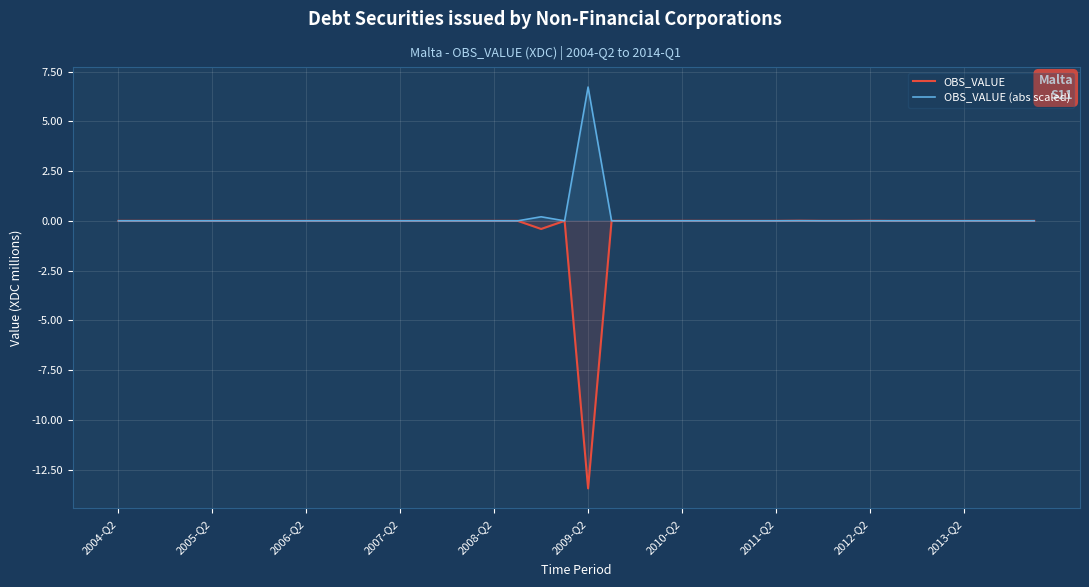

Which series has the largest range (max minus min)?

OBS_VALUE